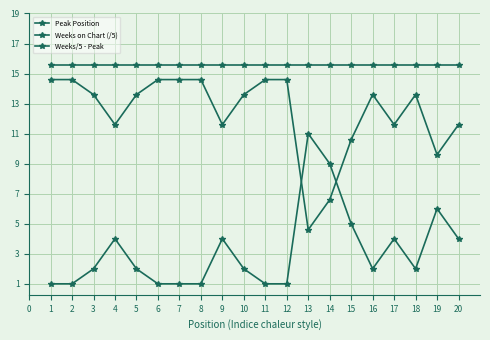

Rank the series at 19 from highest to lowest value.

Weeks on Chart (/5), Weeks/5 - Peak, Peak Position